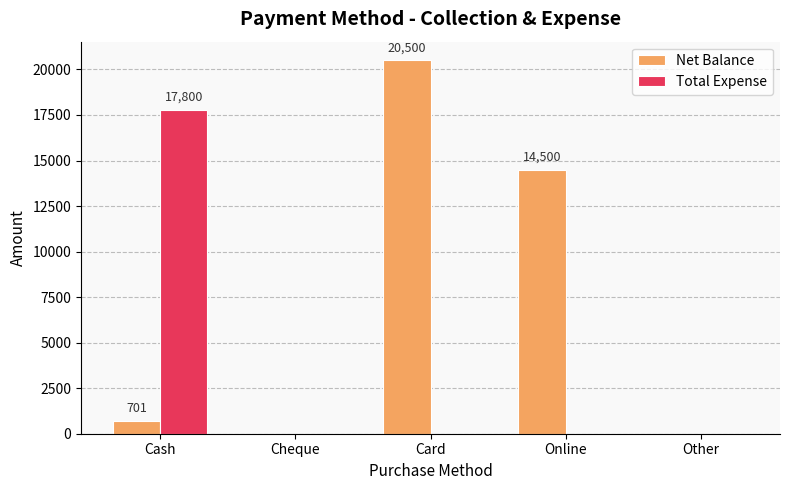

At which label does Total Expense reach its peak?

Cash